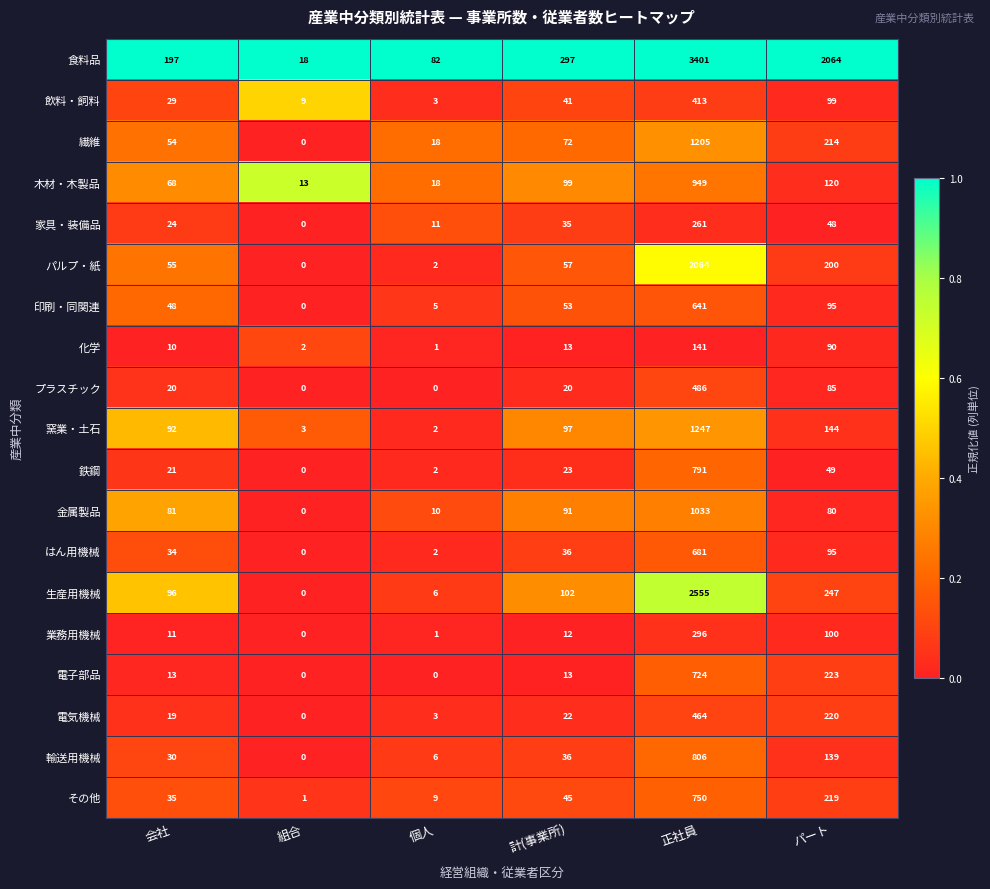

At which category is the sum across all series the highest?

正社員